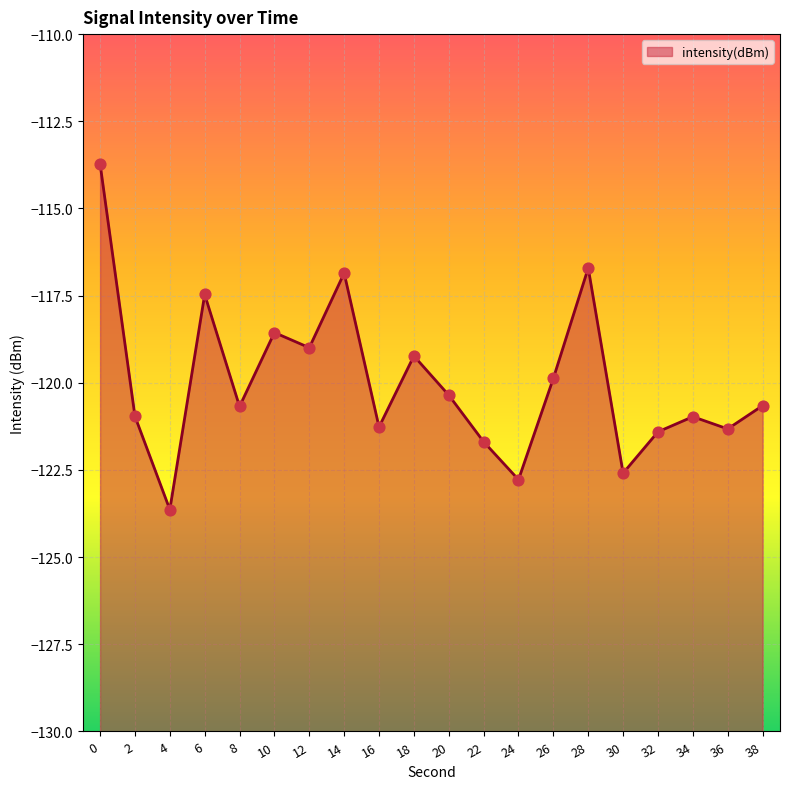

Which has a higher value, 18 or 16?

18